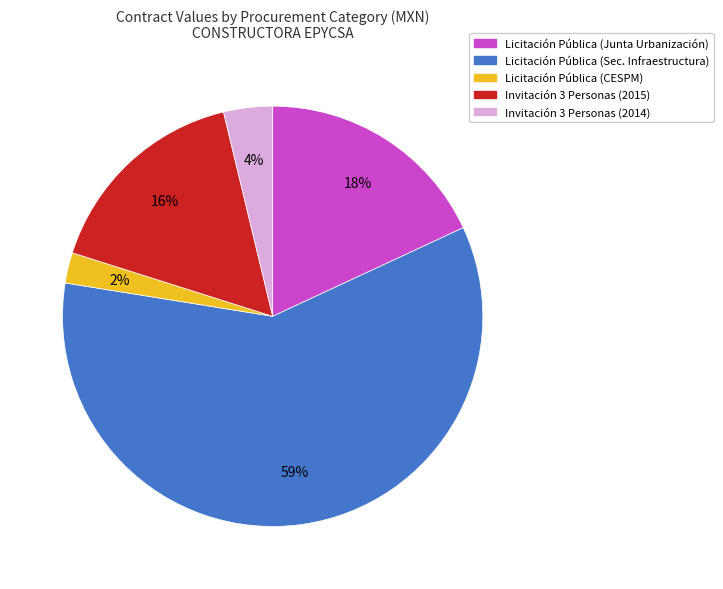

Is it true that Licitación Pública (Junta Urbanización) is 25% of the pie?

False